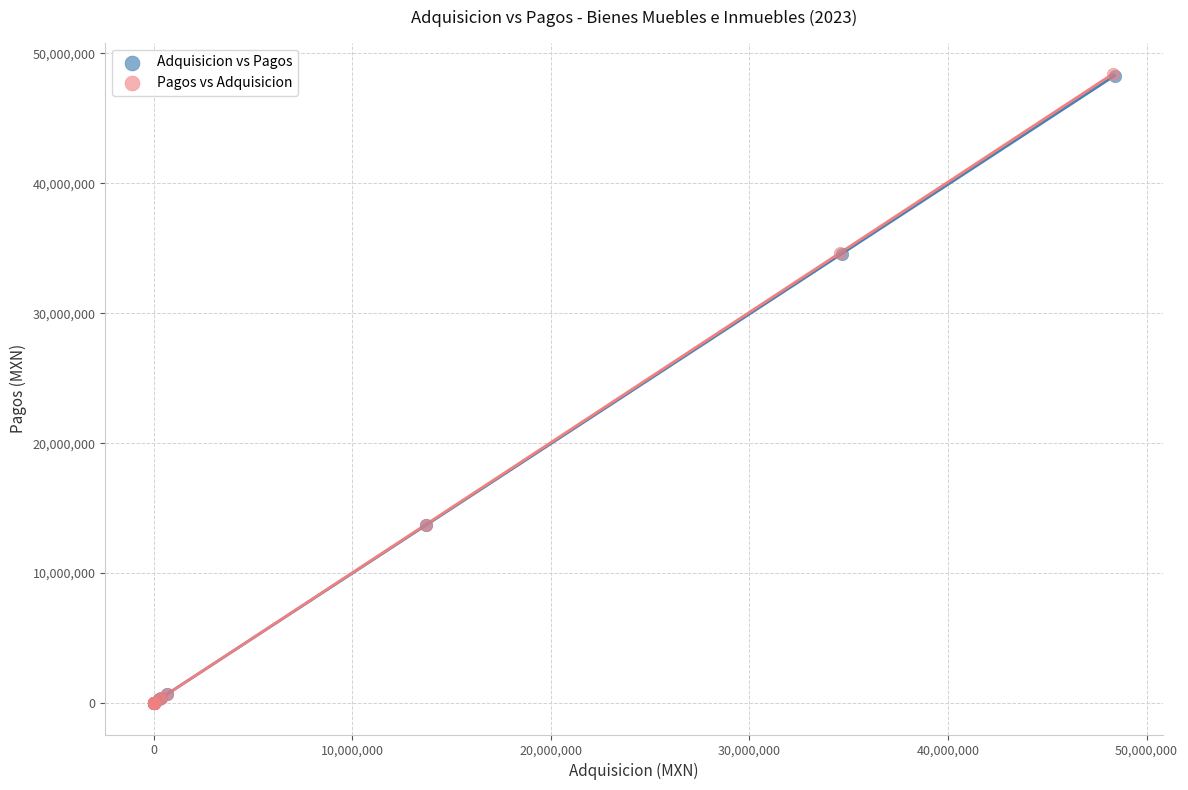

Which series has the widest spread of Y values?

Pagos vs Adquisicion